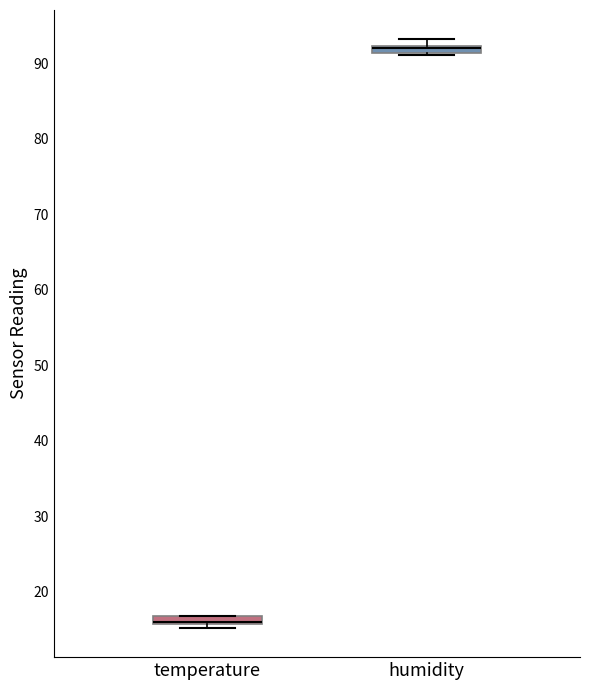

Where is the lower edge of the box for humidity on the y-axis? The values are not printed on the chart, so give them approximately, as read against the axis.

91